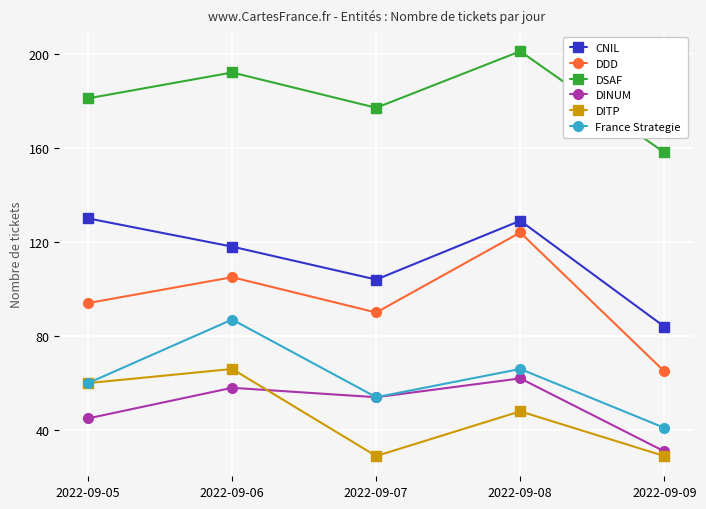

What is the difference between the France Strategie values at 2022-09-07 and 2022-09-06?

33